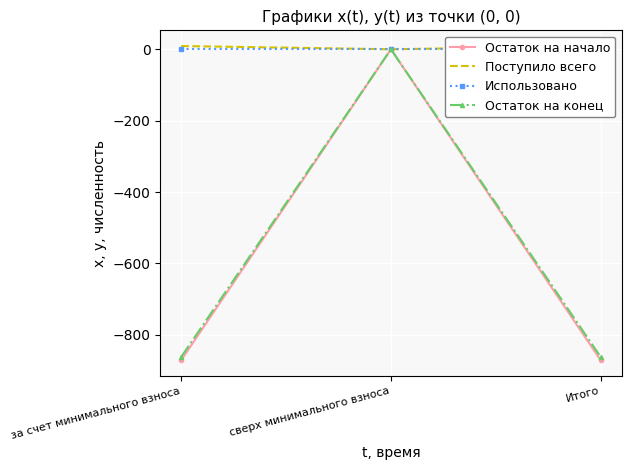

What is the label of the 2nd point from the left?

сверх минимального взноса